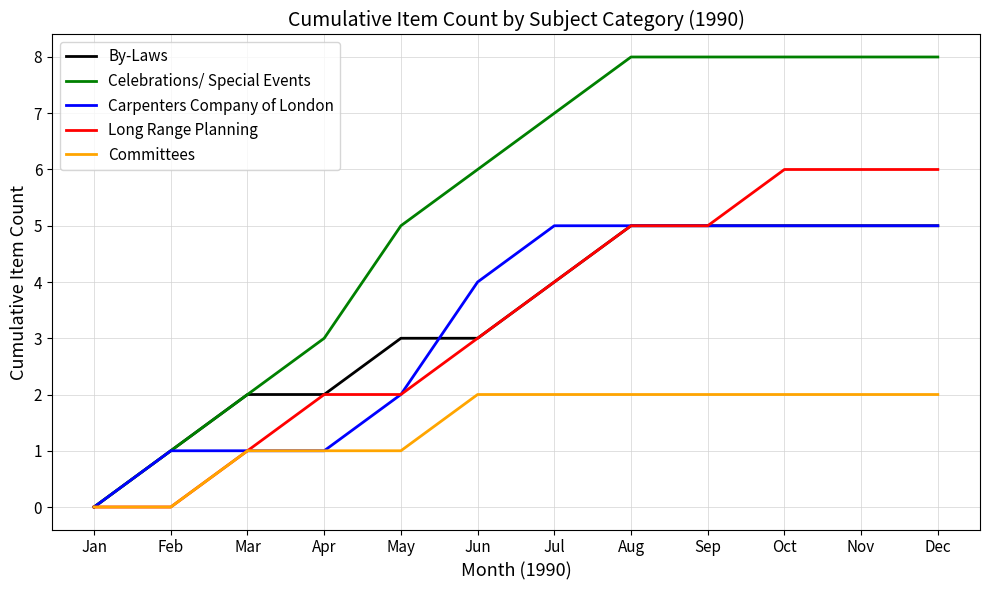

The Carpenters Company of London series shows 1 at Mar. True or false?

True